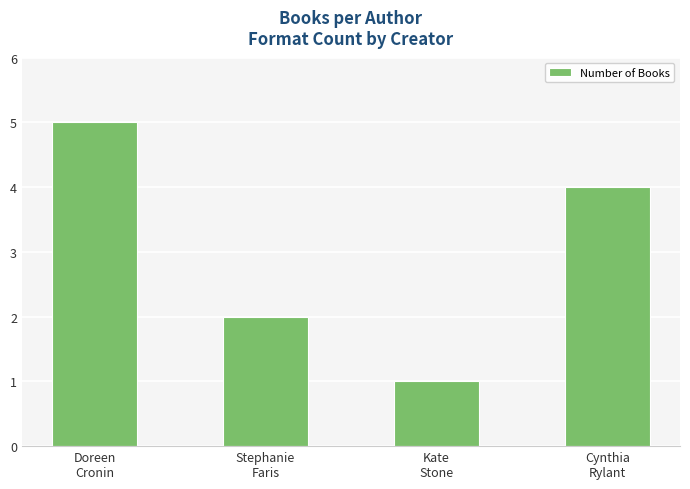

The value at Doreen
Cronin is 5. True or false?

True